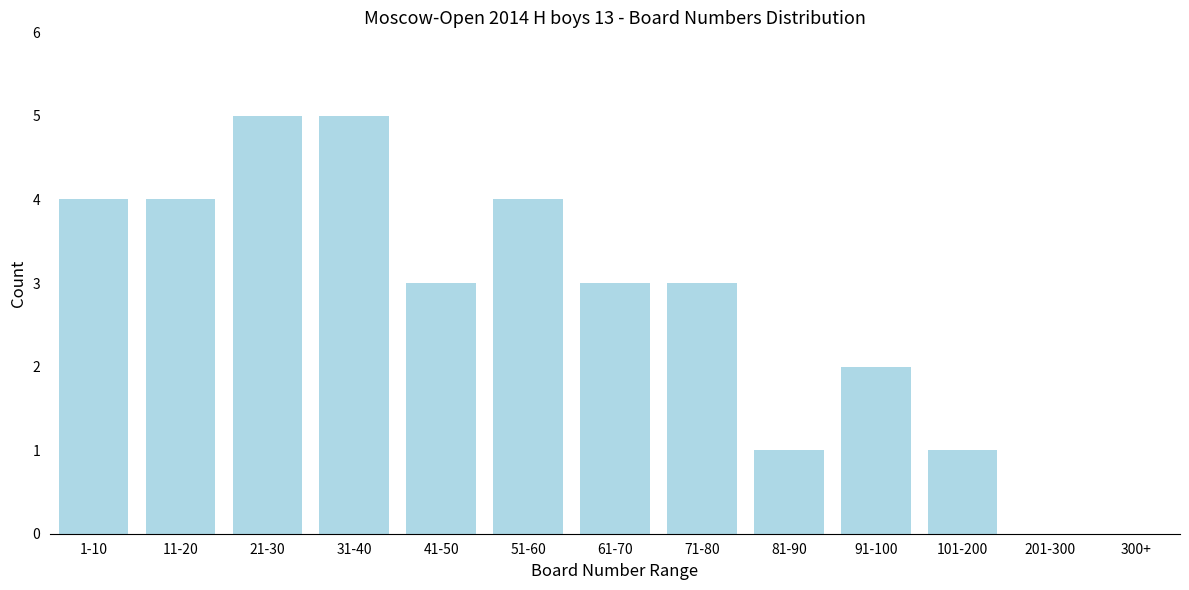

Reading left to right, extract all data points from this chart.

1-10=4	11-20=4	21-30=5	31-40=5	41-50=3	51-60=4	61-70=3	71-80=3	81-90=1	91-100=2	101-200=1	201-300=0